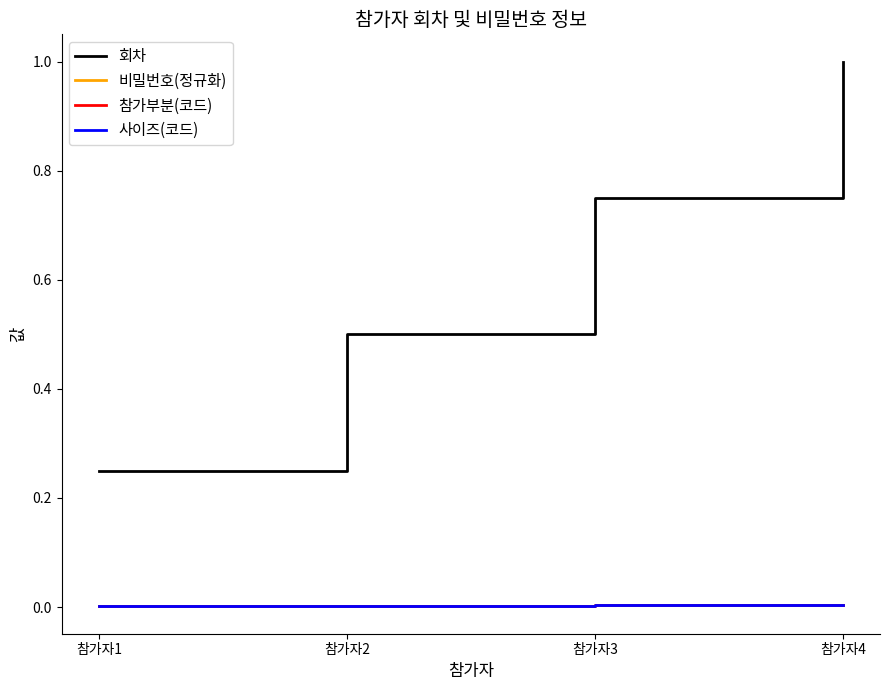

At which label does 회차 reach its peak?

참가자4